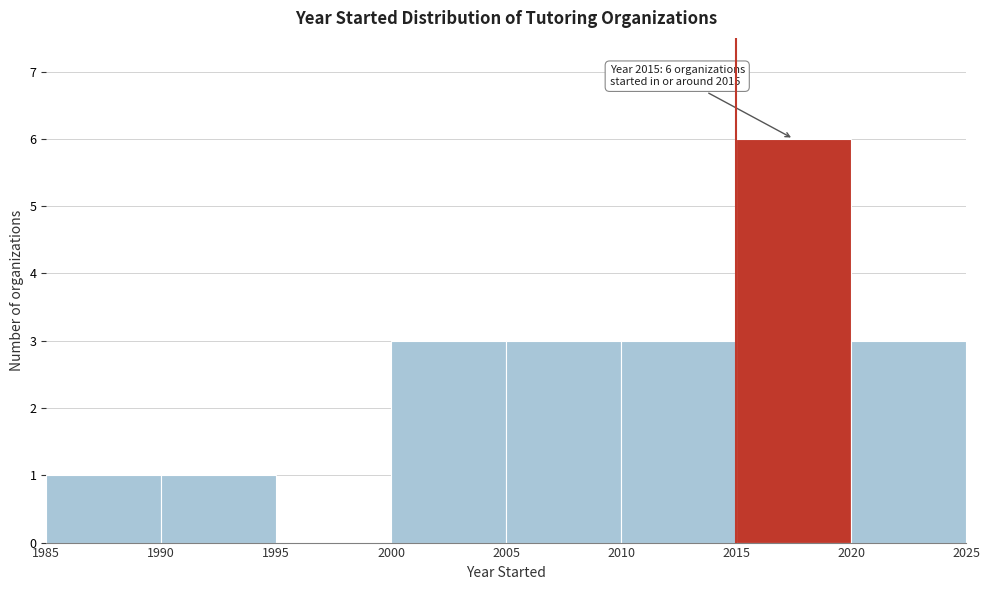

Which range on the x-axis has the tallest bar?

2015 to 2020